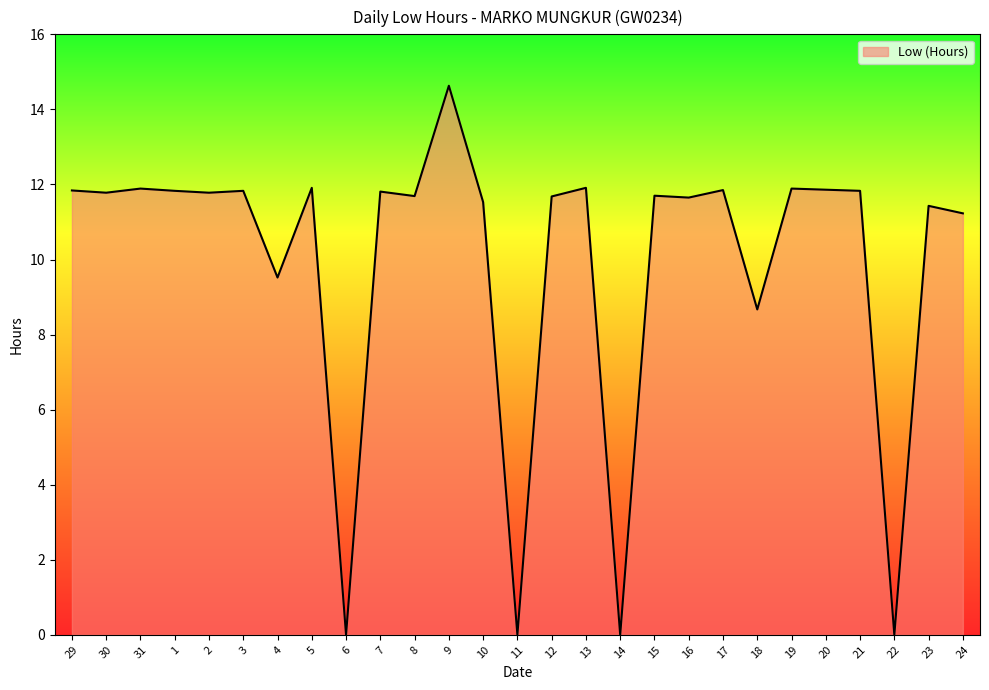

What position from the left is 10?

13